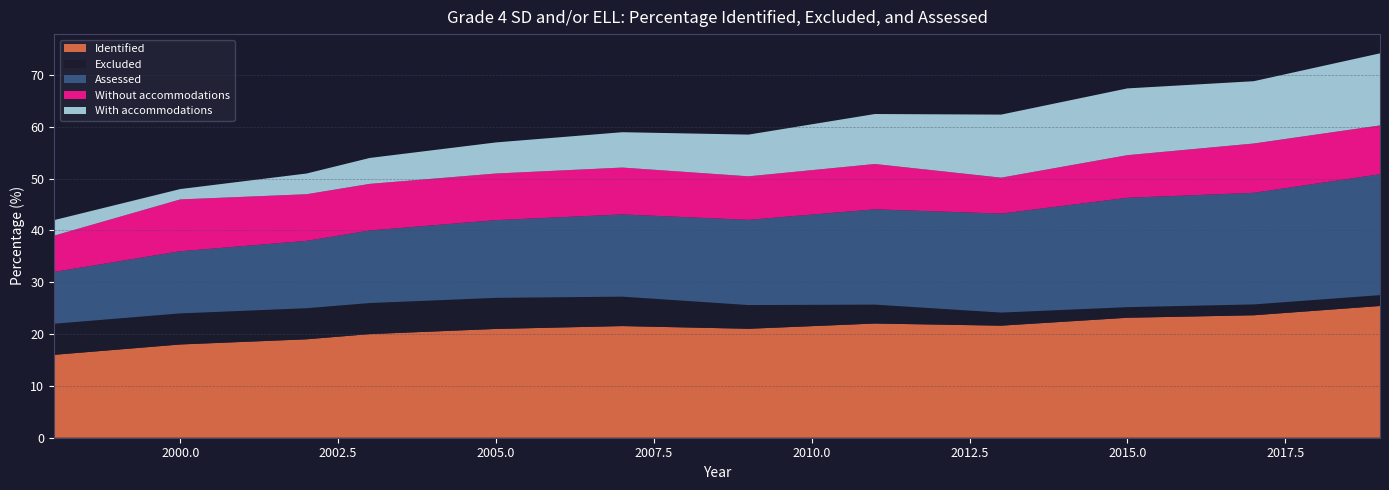

Reading left to right, what are all the values shown in this chart?

Identified: 16.0	18.0	19.0	20.0	21.0	21.6	21.0	22.0	21.6	23.2	23.6	25.4
Excluded: 6.0	6.0	6.0	6.0	6.0	5.7	4.6	3.6	2.5	2.0	2.1	2.1
Assessed: 10.0	12.0	13.0	14.0	15.0	15.9	16.4	18.4	19.1	21.1	21.5	23.3
Without accommodations: 7.0	10.0	9.0	9.0	9.0	9.0	8.4	8.7	6.9	8.2	9.5	9.4
With accommodations: 3.0	2.0	4.0	5.0	6.0	6.8	8.1	9.6	12.2	12.9	12.0	13.9